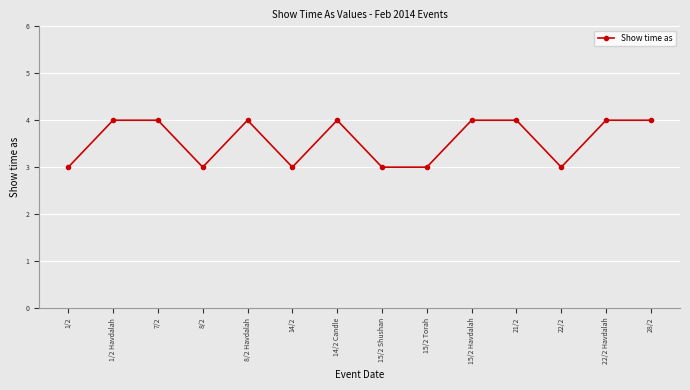

What is the sum of all values?

50